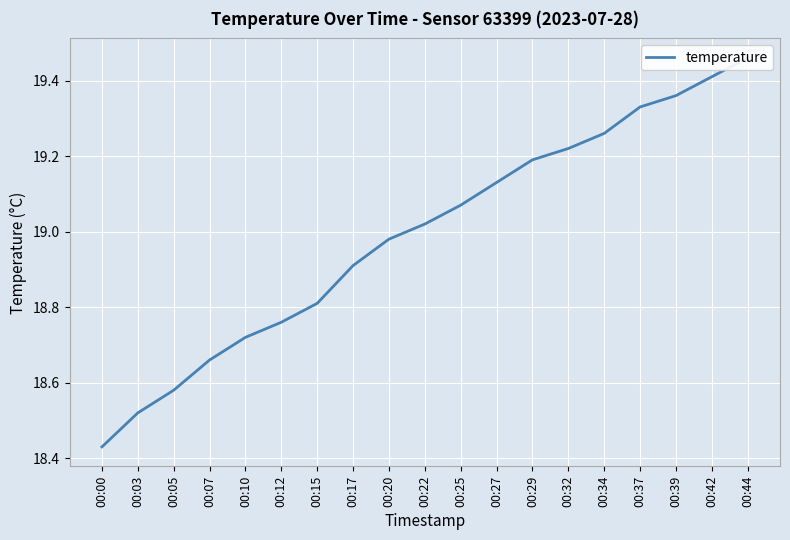

At which category does the chart reach its minimum across all series?

00:00